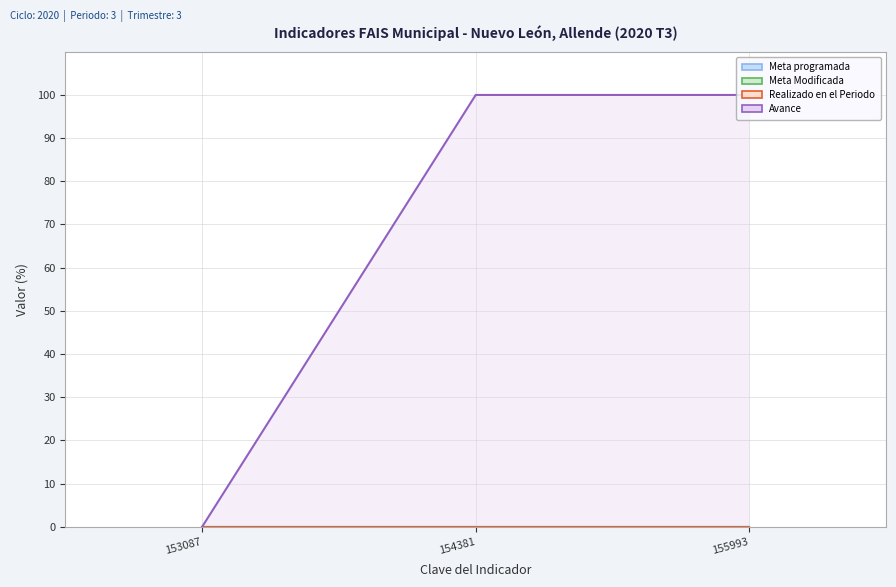

Reading left to right, list all the values displayed in this chart.

Meta programada: 0	0	0
Meta Modificada: 0	0	0
Realizado en el Periodo: 0	0	0
Avance: 0	100	100